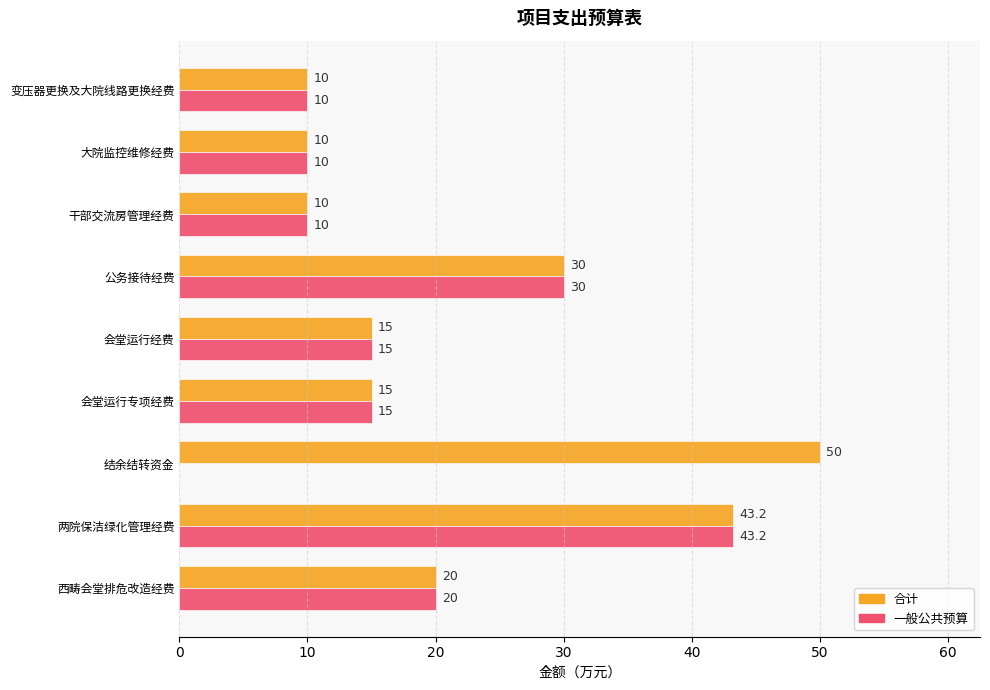

What position from the right is 大院监控维修经费?

8